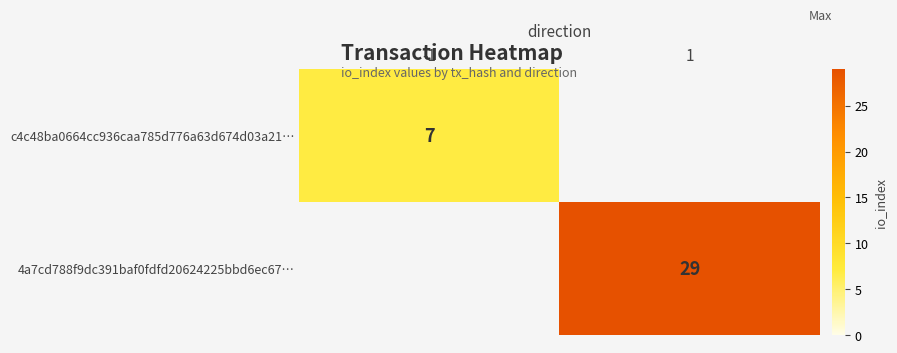

Is the value of c4c48ba0664cc936caa785d776a63d674d03a21… at -1 greater than the value of 4a7cd788f9dc391baf0fdfd20624225bbd6ec67… at 1?

No